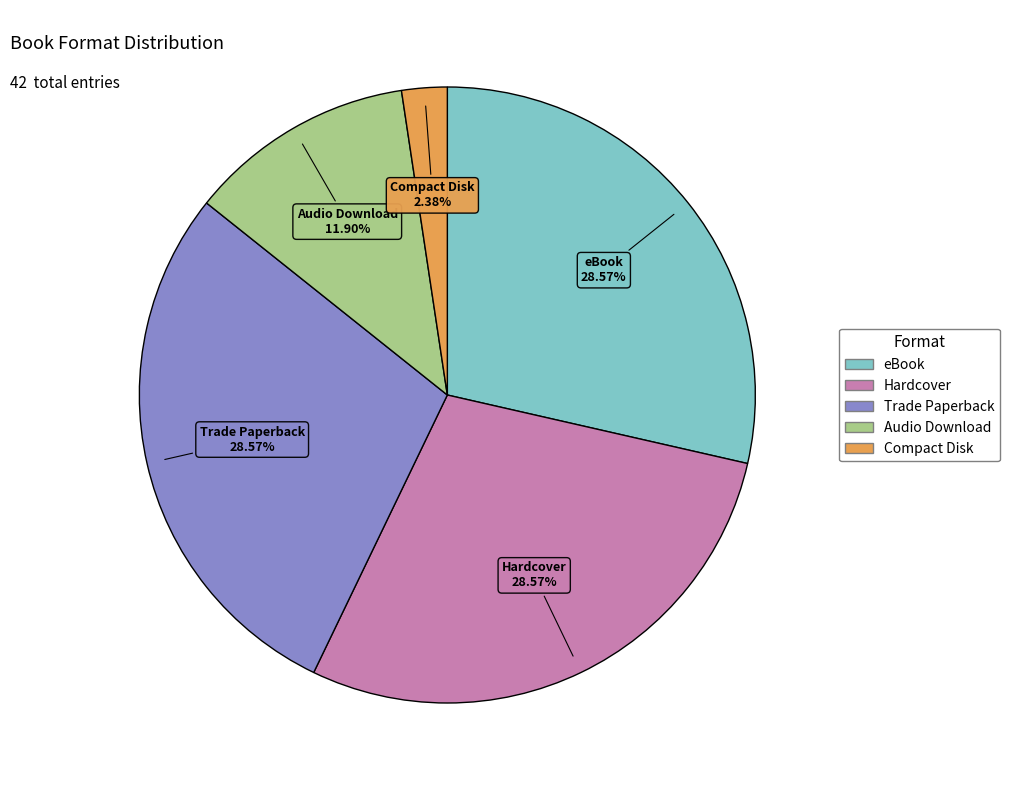

Is there any slice that represents more than half of the pie?

No